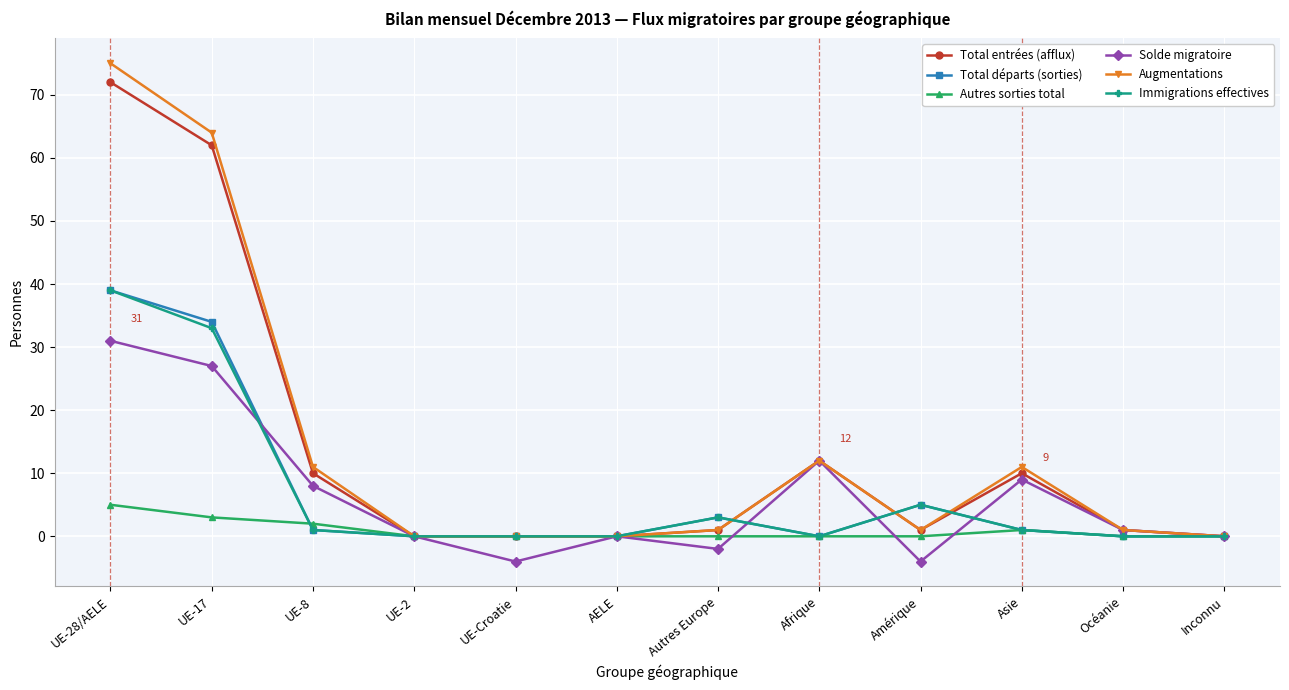

What is the label of the 11th point from the left?

Océanie